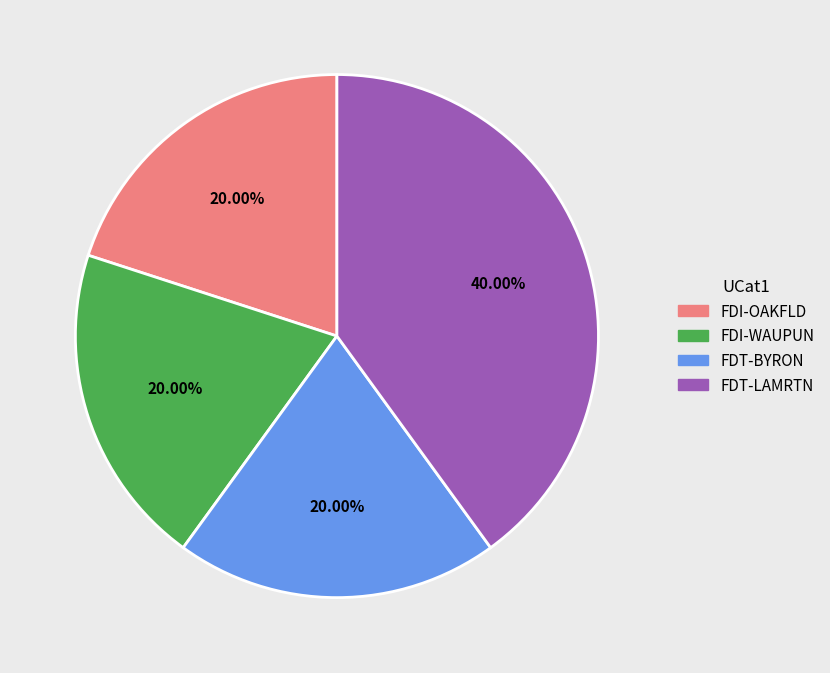

What portion of the pie excludes FDI-OAKFLD?

80.0%